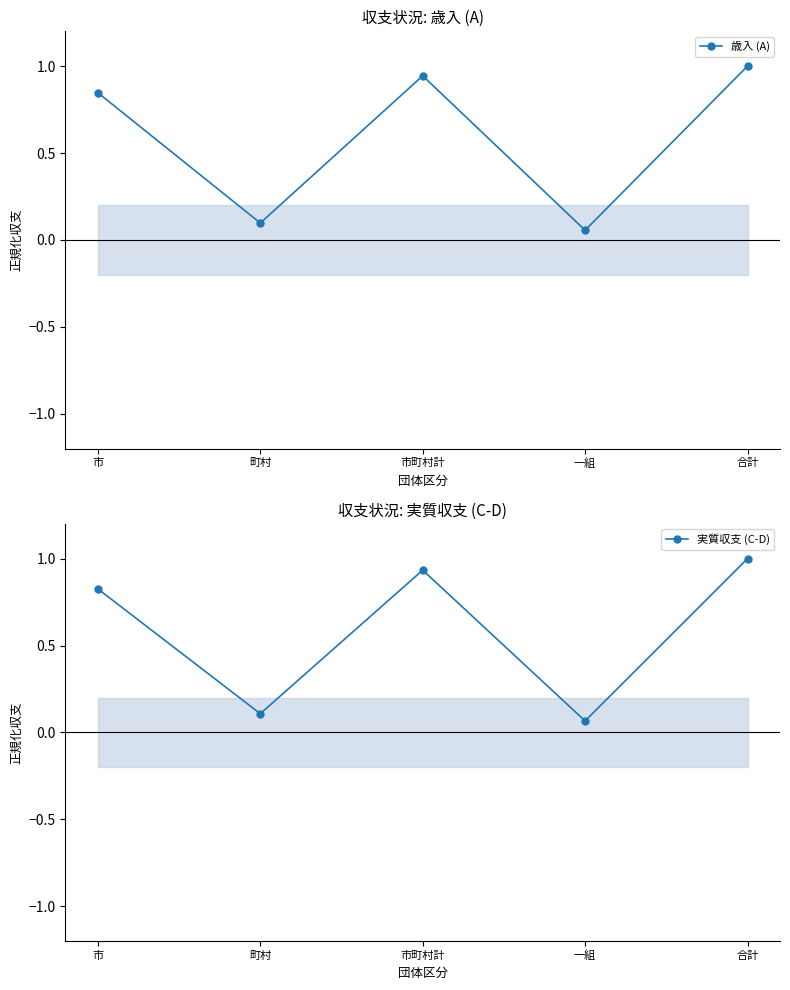

Between 町村 and 合計, which is larger?

合計